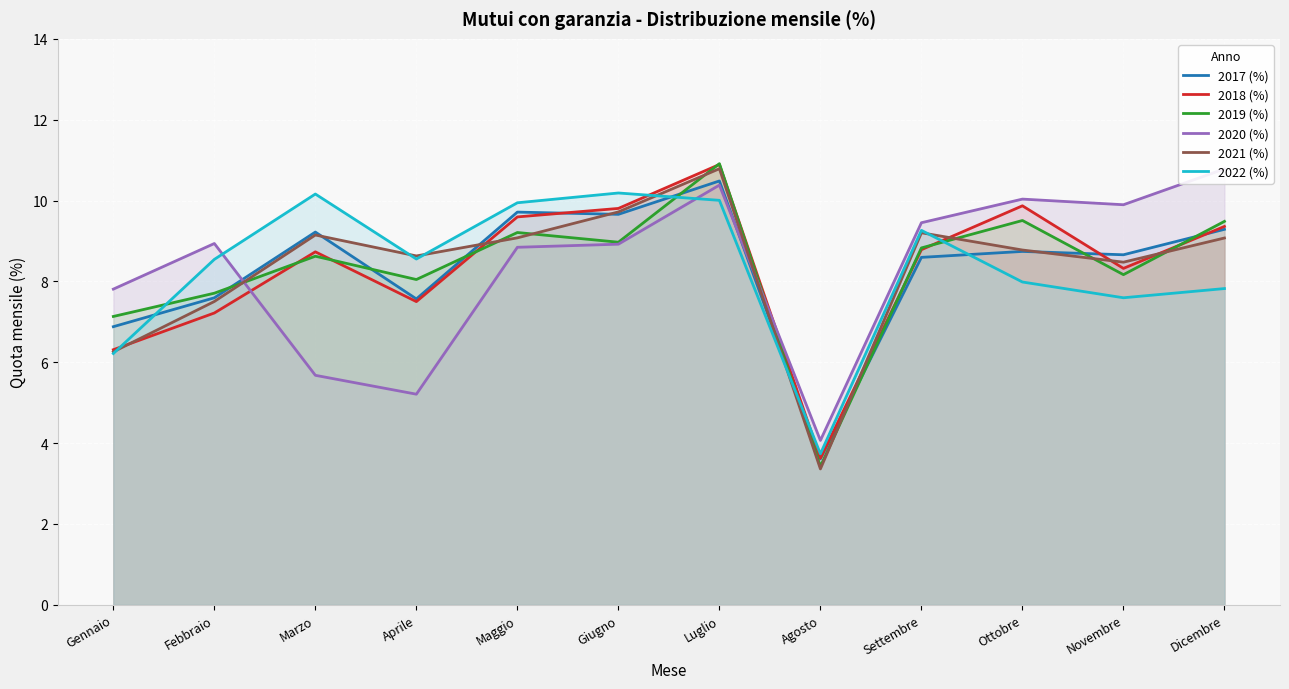

At which category does the chart reach its minimum across all series?

Agosto